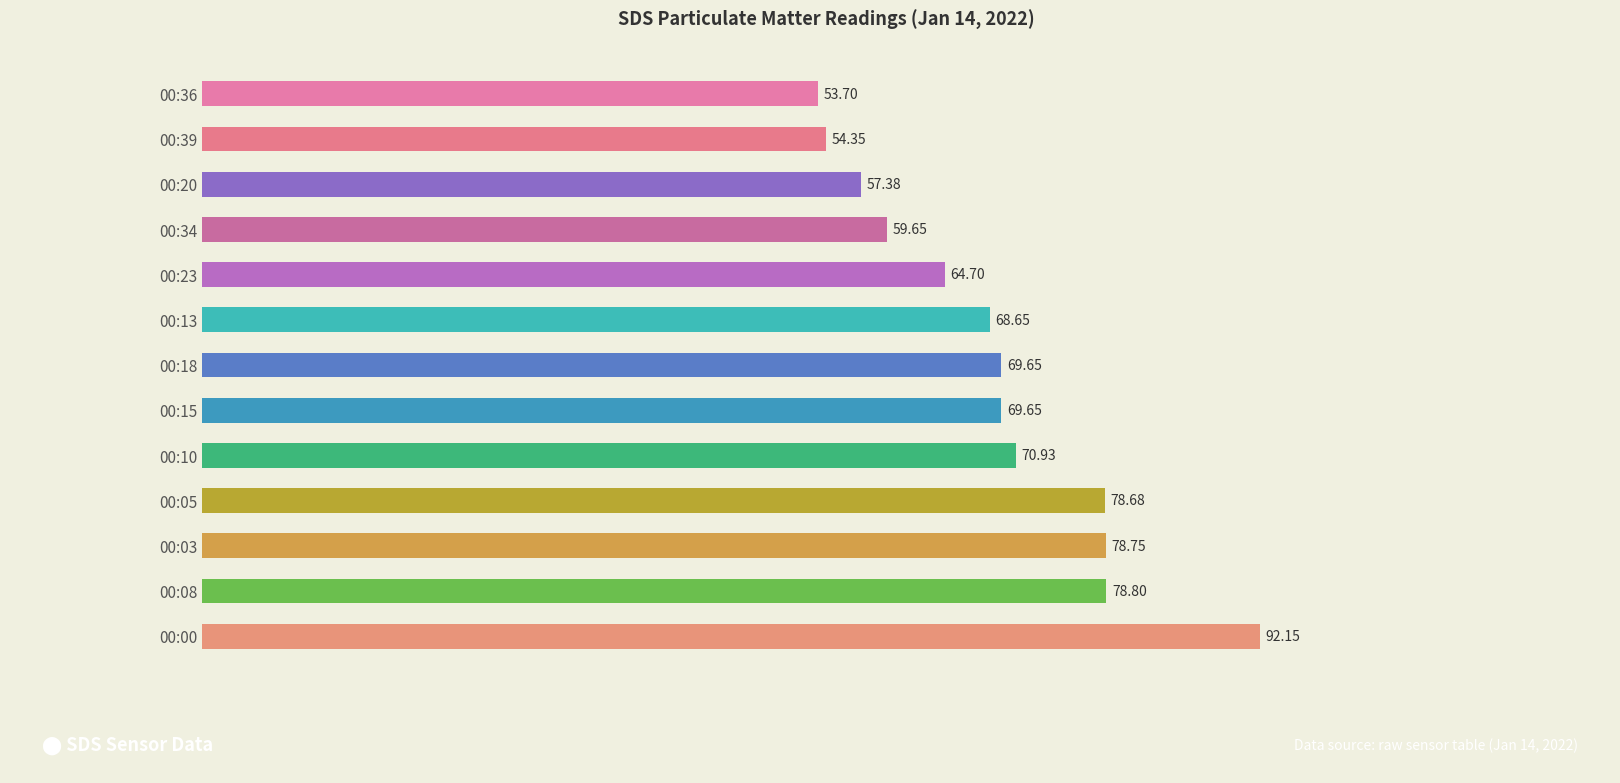

Which category has the lowest value across all series?

00:36